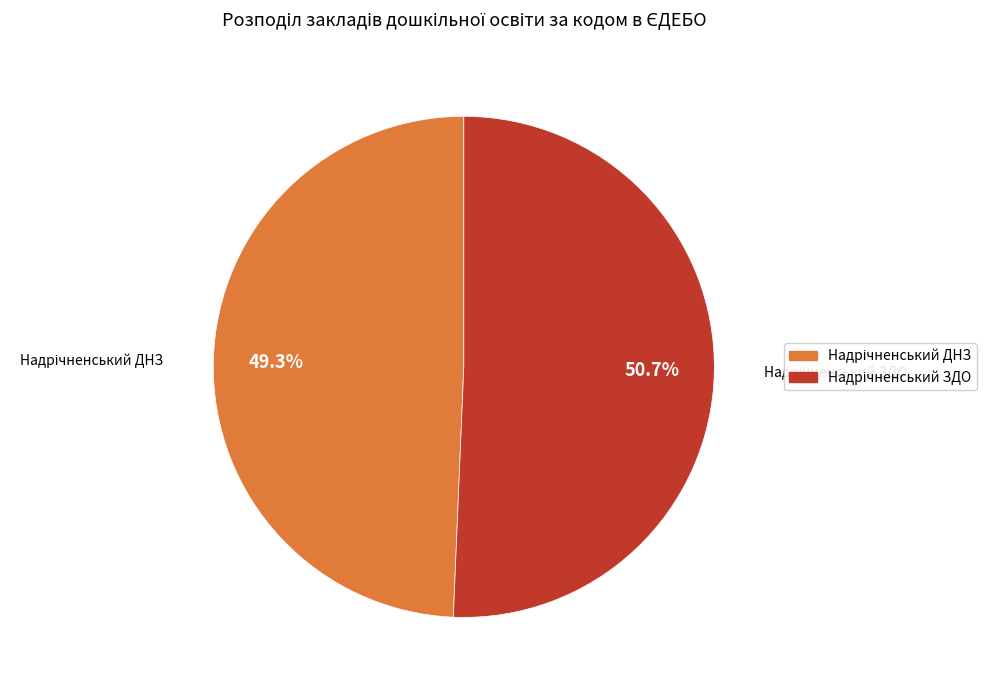

Does any single category account for the majority?

Yes